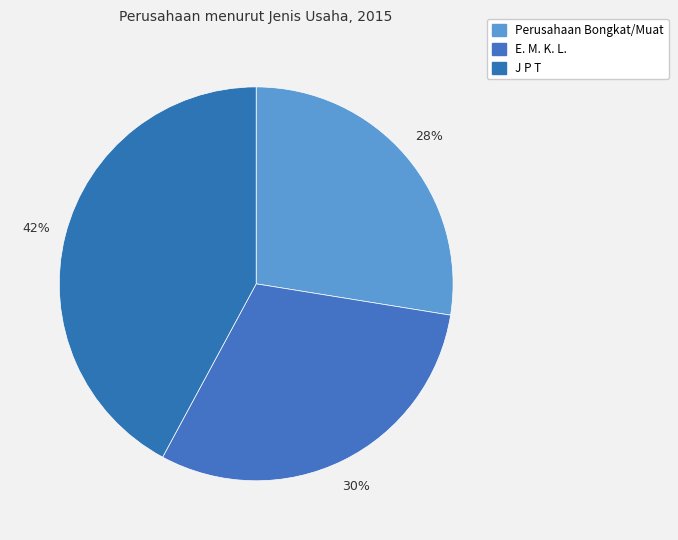

How many slices are in this pie chart?

3